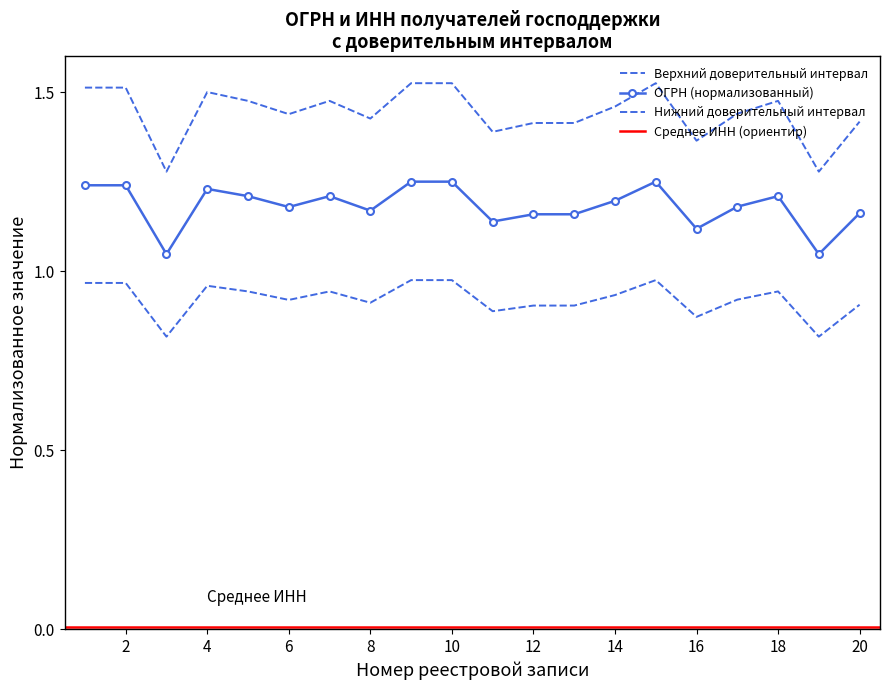

True or false: the data shows 0.6 at 14.

False